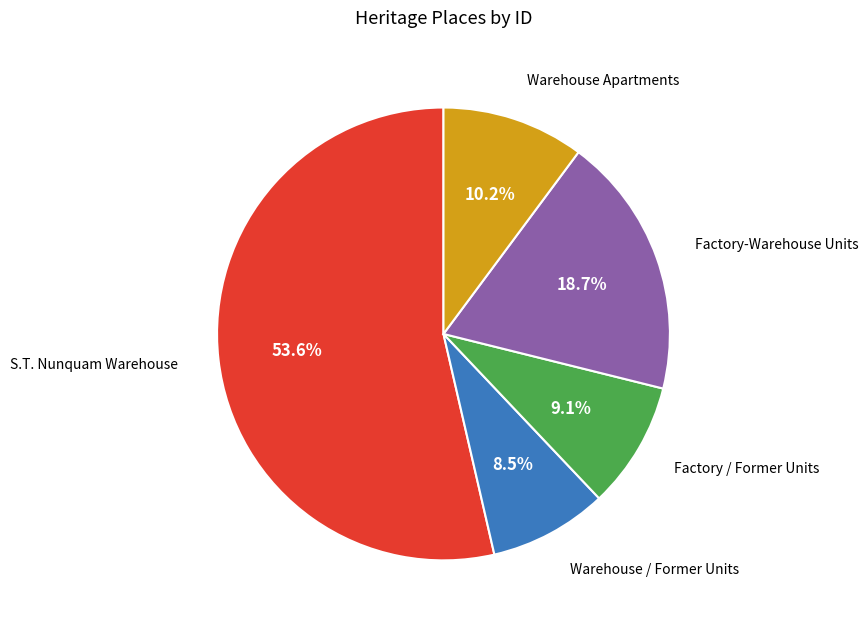

Rank the categories by value from lowest to highest.

Warehouse / Former Units, Factory / Former Units, Warehouse Apartments, Factory-Warehouse Units, S.T. Nunquam Warehouse